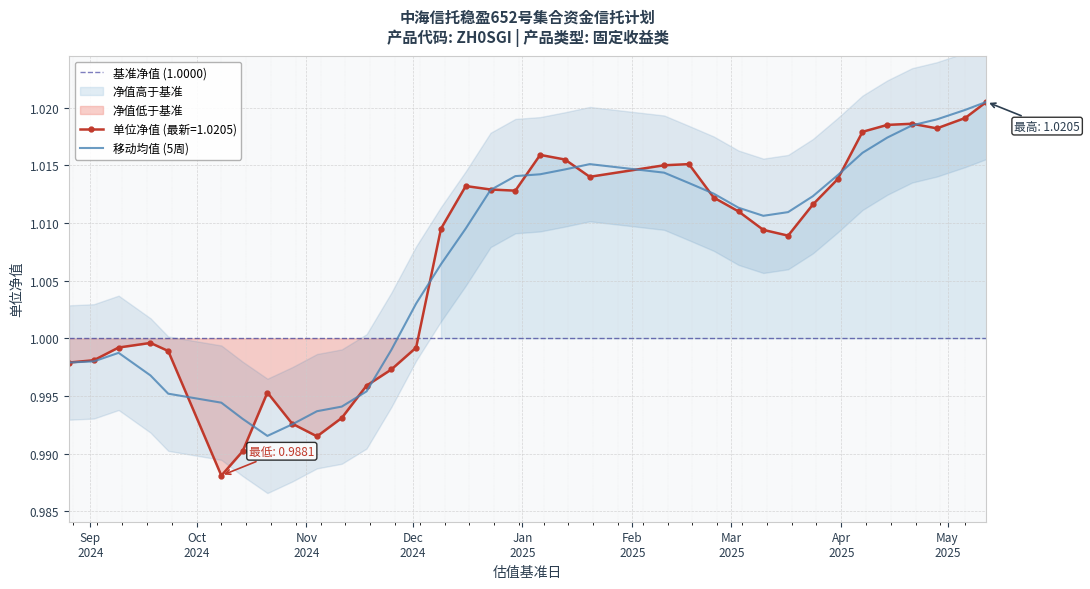

What is the value of the 29th point from the left?

1.0